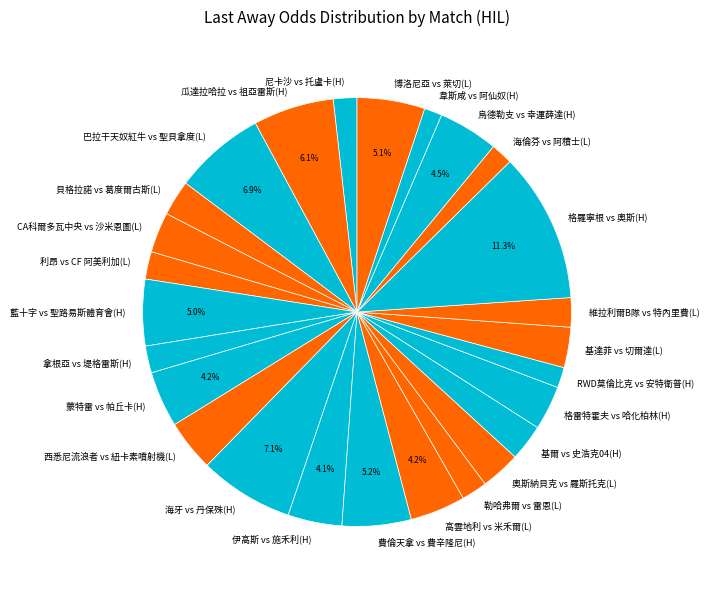

Which slice is the largest?

格羅寧根 vs 奧斯(H)